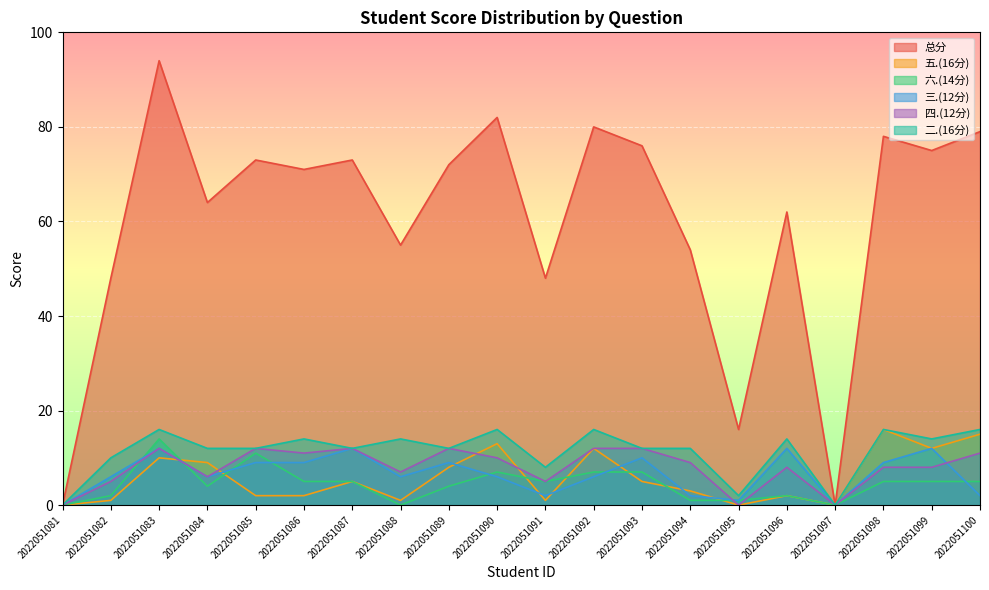

Which series has the largest total across all categories?

总分